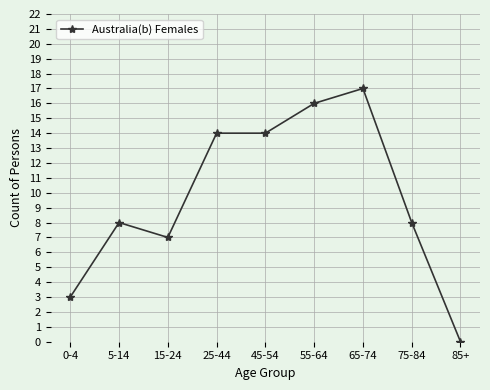

What is the change in value from 5-14 to 55-64?

+8